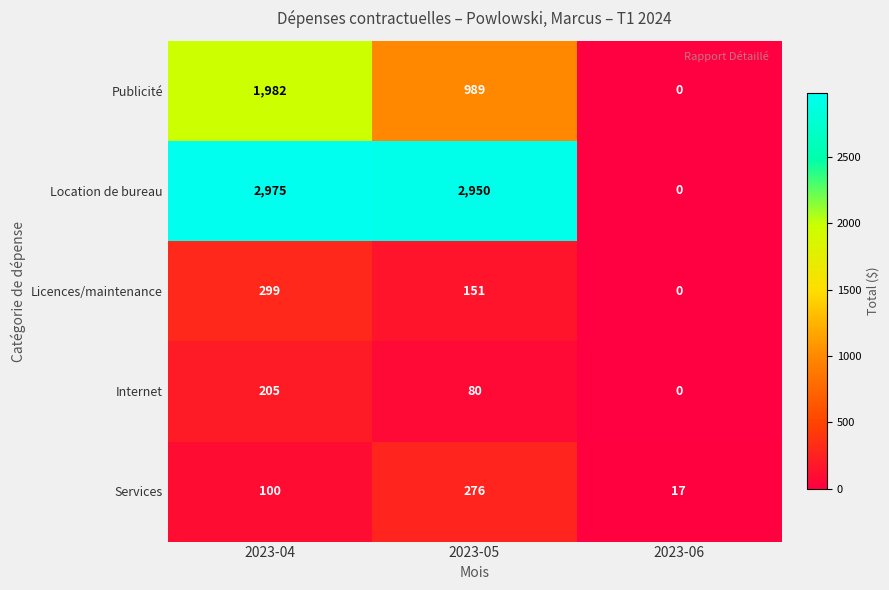

Rank the series by their maximum value, from lowest to highest.

Internet, Services, Licences/maintenance, Publicité, Location de bureau